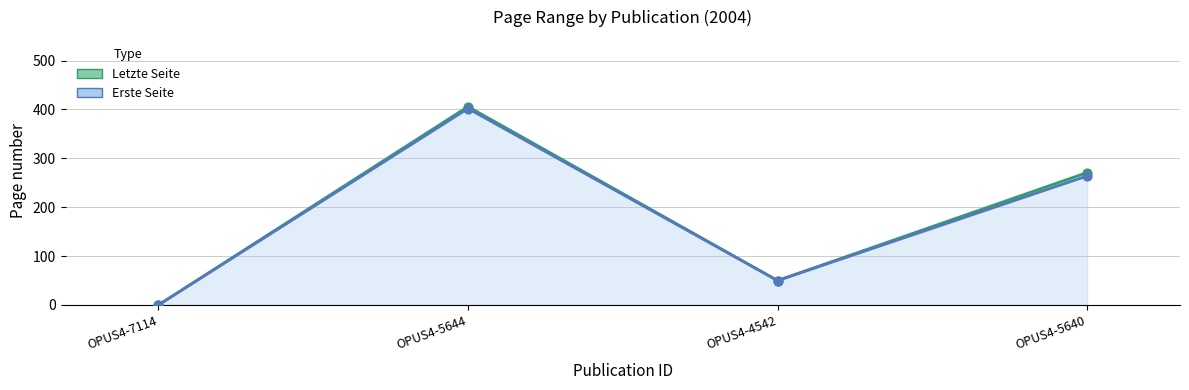

At which category is the sum across all series the highest?

OPUS4-5644